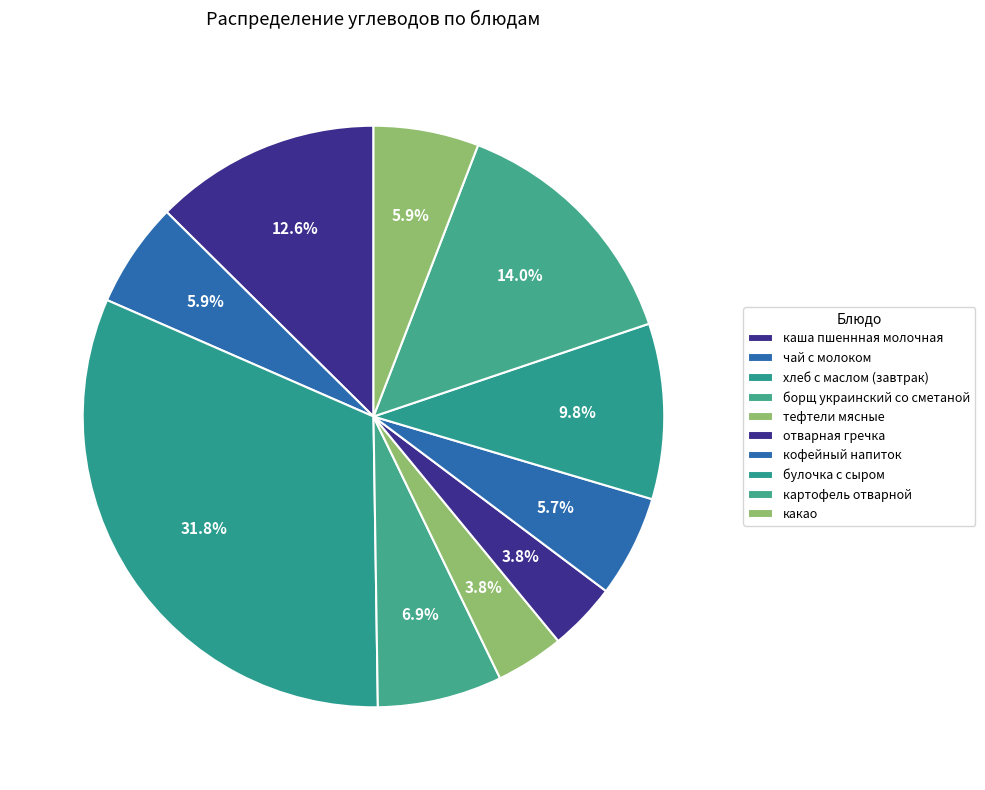

Is there a majority slice in this chart?

No